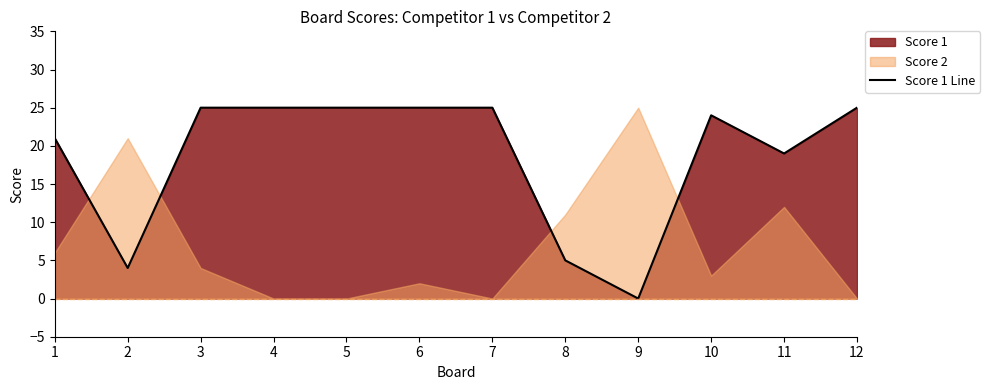

How many lines are shown in the chart?

1